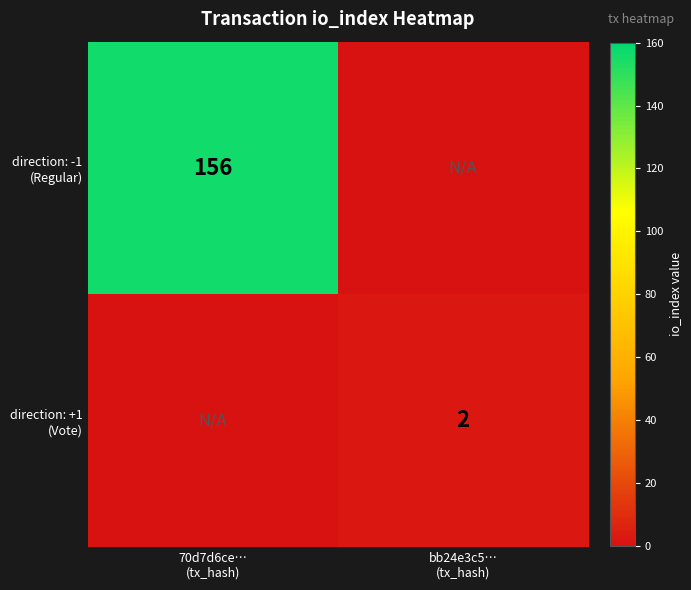

Which series has the largest total across all categories?

direction: -1 (Regular)